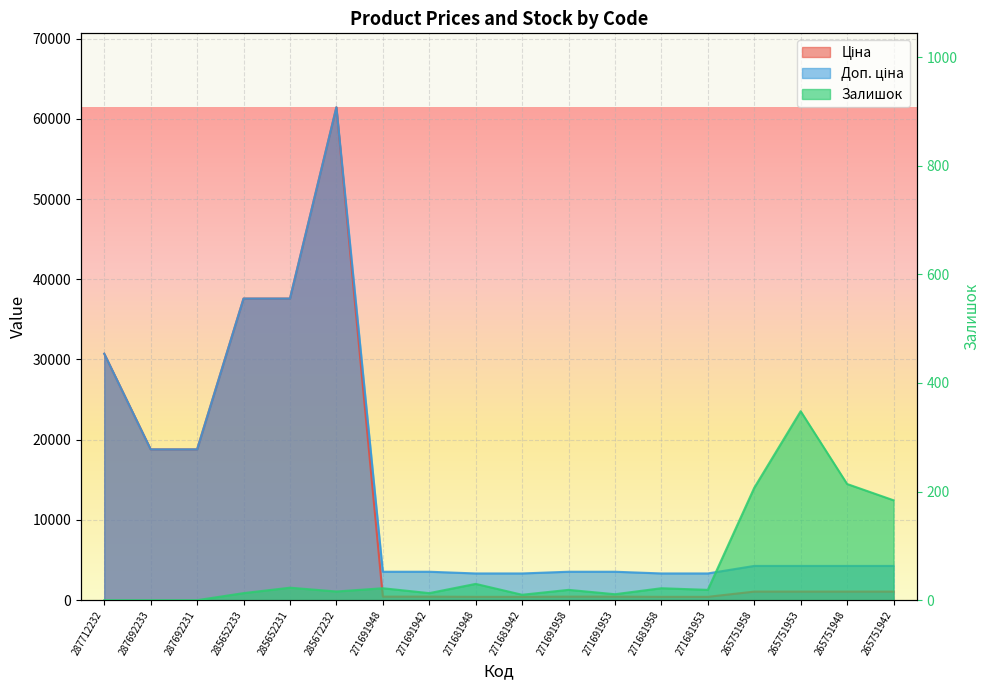

How many data points does each series have?

18